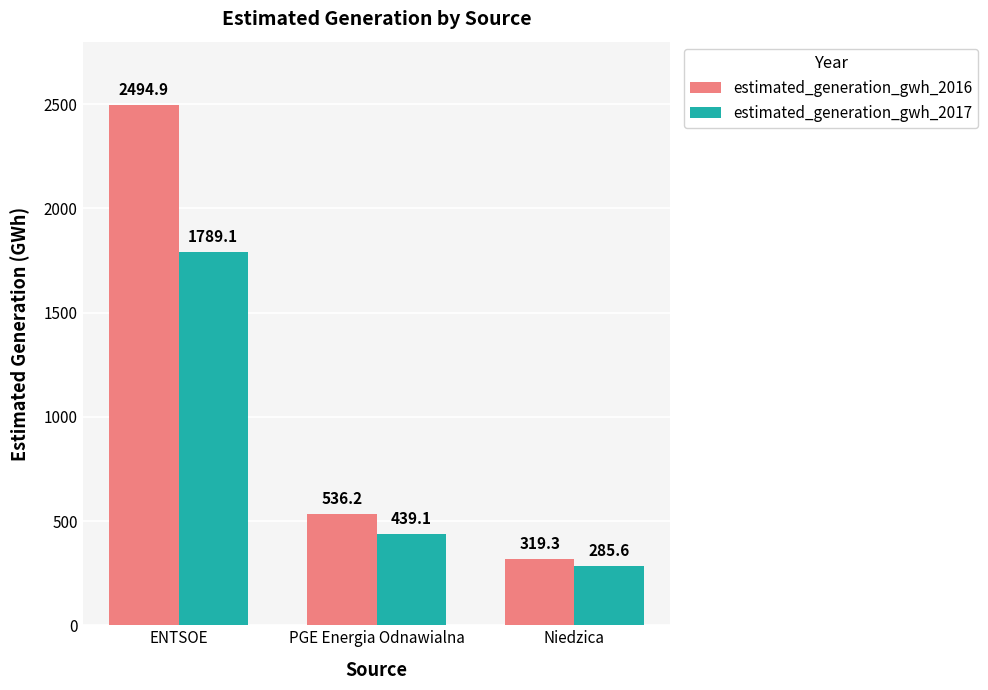

Rank the categories by estimated_generation_gwh_2016 value from highest to lowest.

ENTSOE, PGE Energia Odnawialna, Niedzica